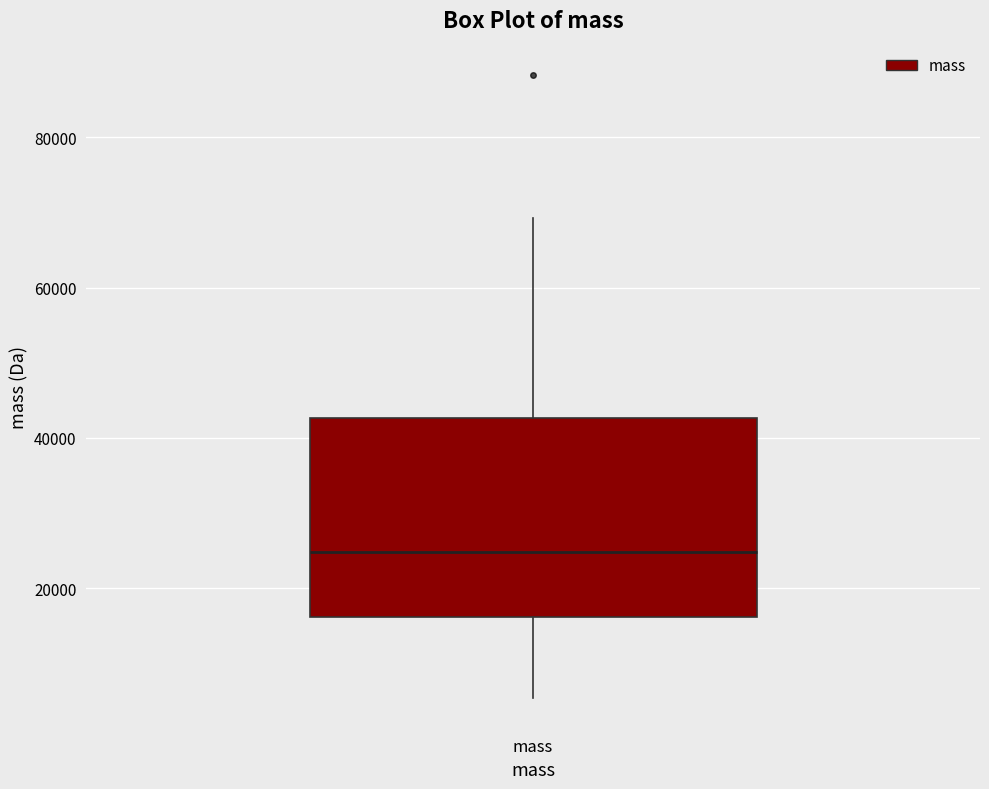

Transcribe this box plot: give where the median line is, the range the box spans, and where the two whiskers end, as read against the y-axis. The values are not printed on the chart, so give them approximately, as read against the axis.

median 24000, box 16000 to 42000, whiskers 6000 to 70000